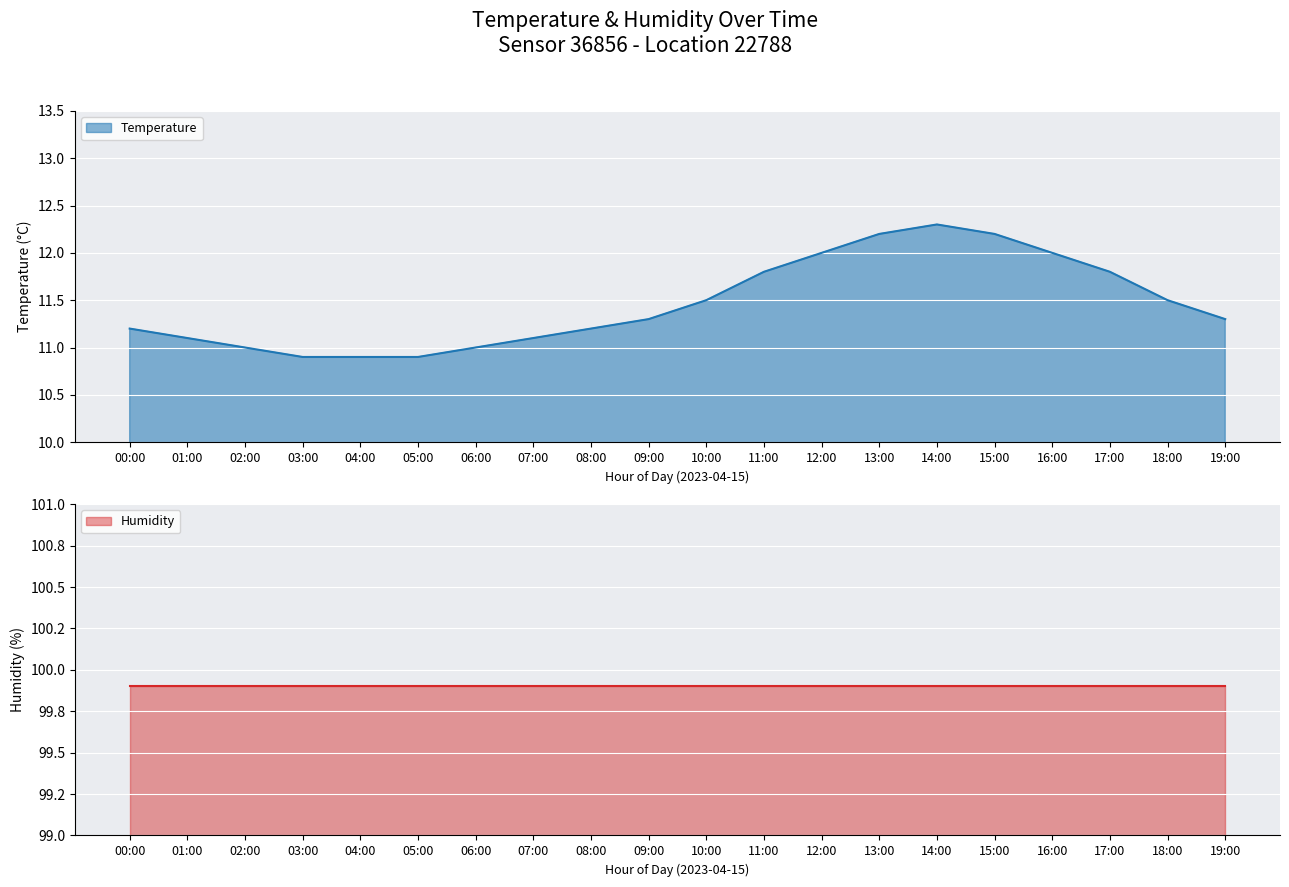

Reading left to right, extract all data points from this chart.

11.2	11.1	11.0	10.9	10.9	10.9	11.0	11.1	11.2	11.3	11.5	11.8	12.0	12.2	12.3	12.2	12.0	11.8	11.5	11.3